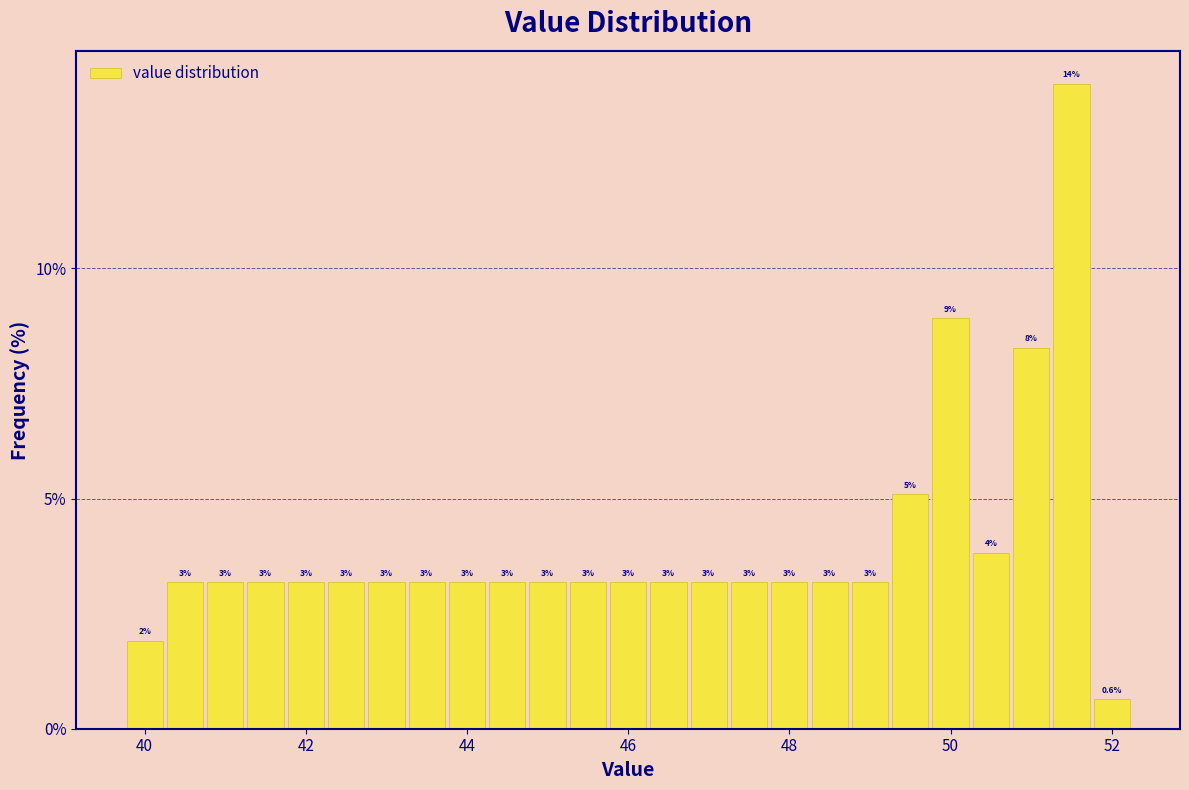

Read against the x-axis, roughly where is the centre of the tallest bar?

51.6